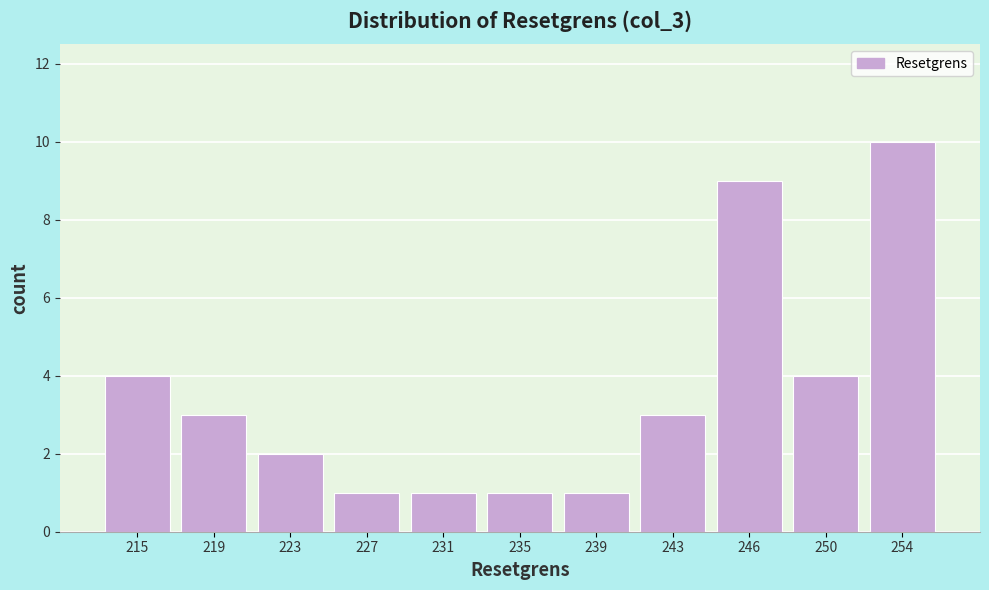

Reading left to right, transcribe all the data shown in this chart.

4	3	2	1	1	1	1	3	9	4	10